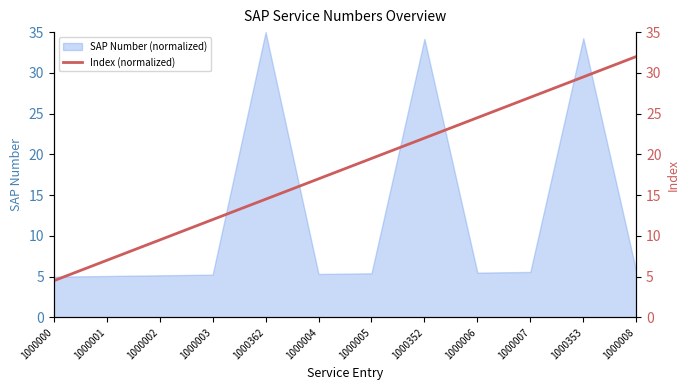

Is it true that SAP Number (normalized) equals 3.0 at 1000005?

False